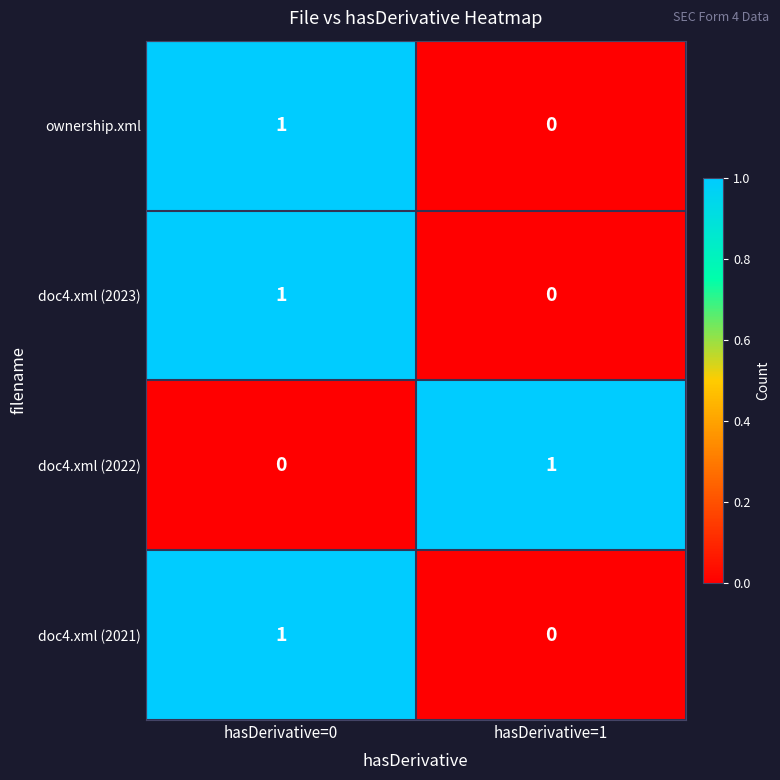

At which category is the sum across all series the highest?

hasDerivative=0